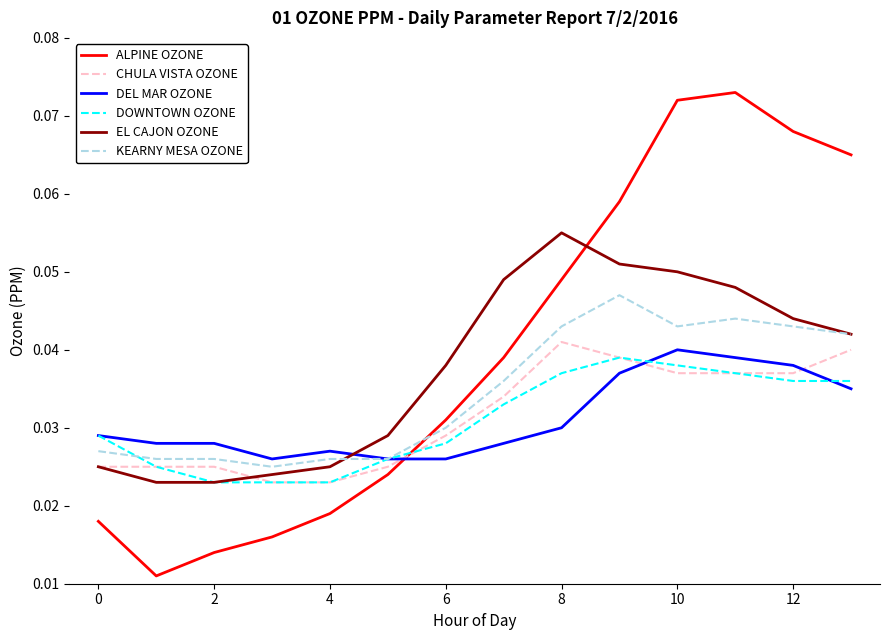

Which series has the largest range (max minus min)?

ALPINE OZONE